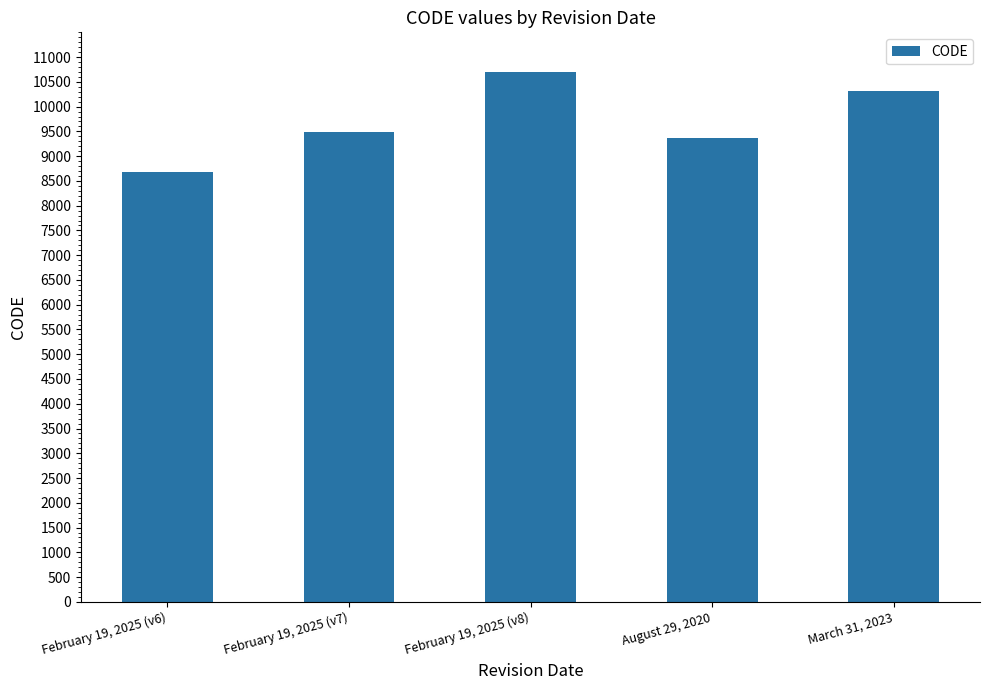

The value at August 29, 2020 is 15866. True or false?

False